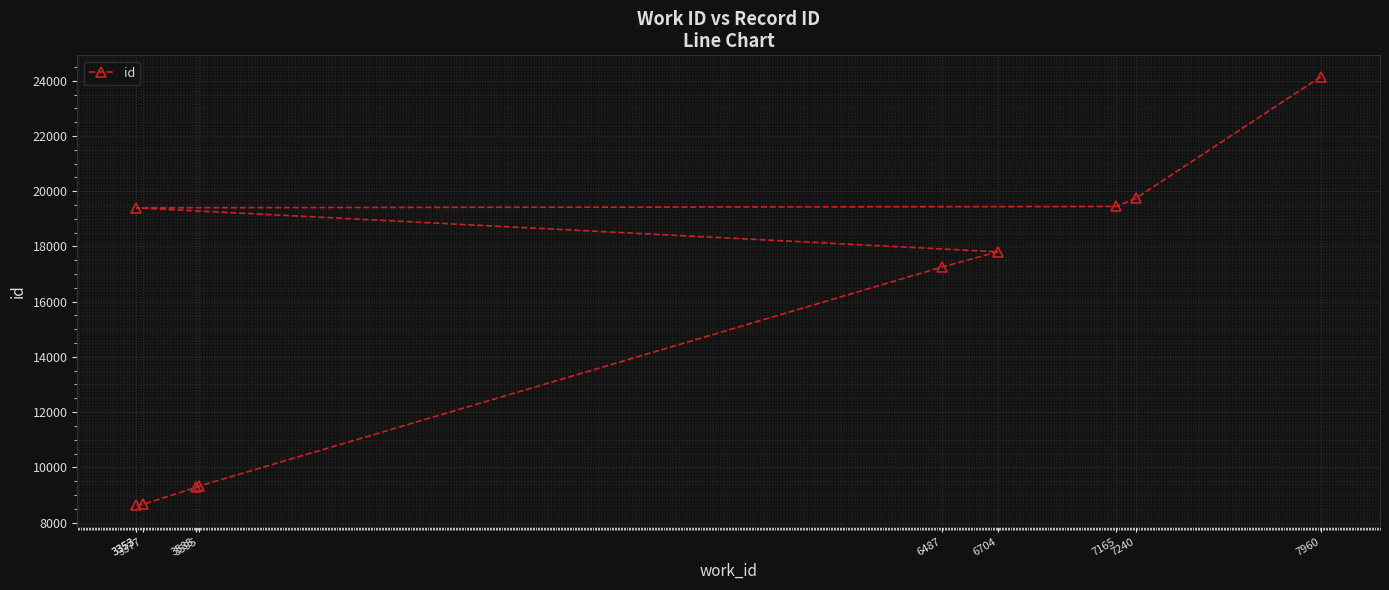

What is the average value?

15365